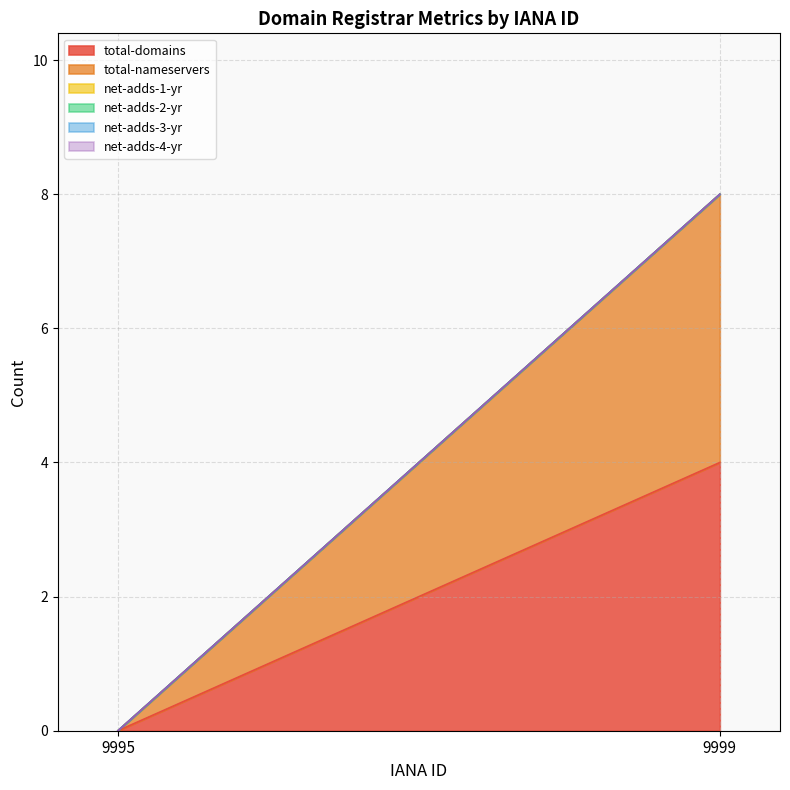

Which category has the lowest value in the net-adds-2-yr series?

9995